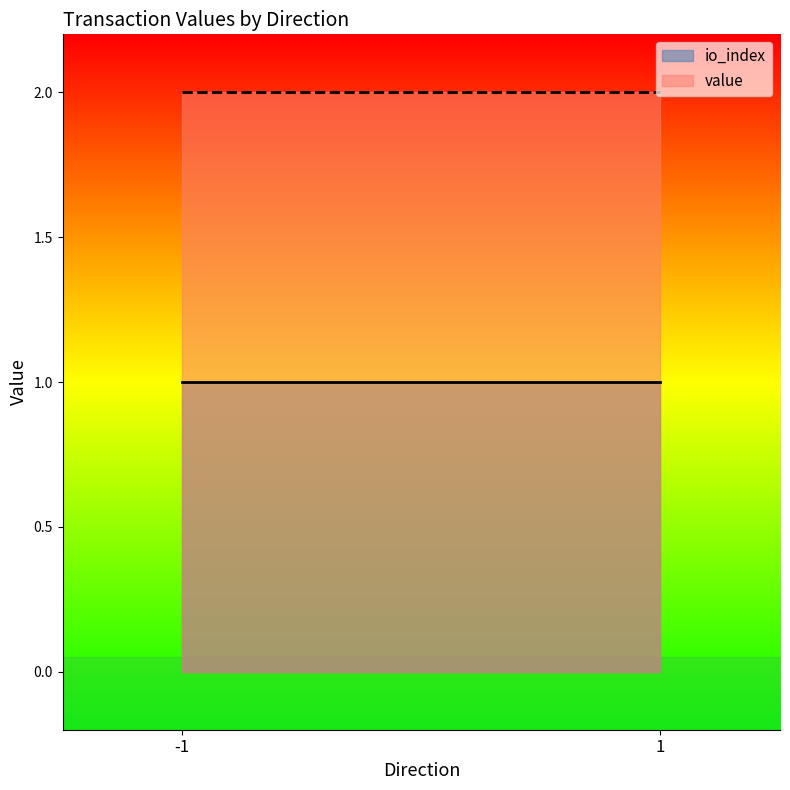

What are all the series names shown in the legend?

io_index, value